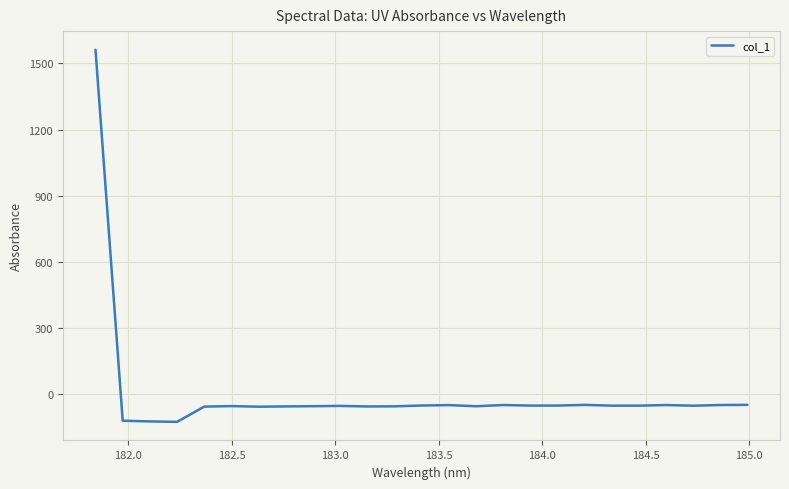

What is the maximum value shown in the chart?

1562.1